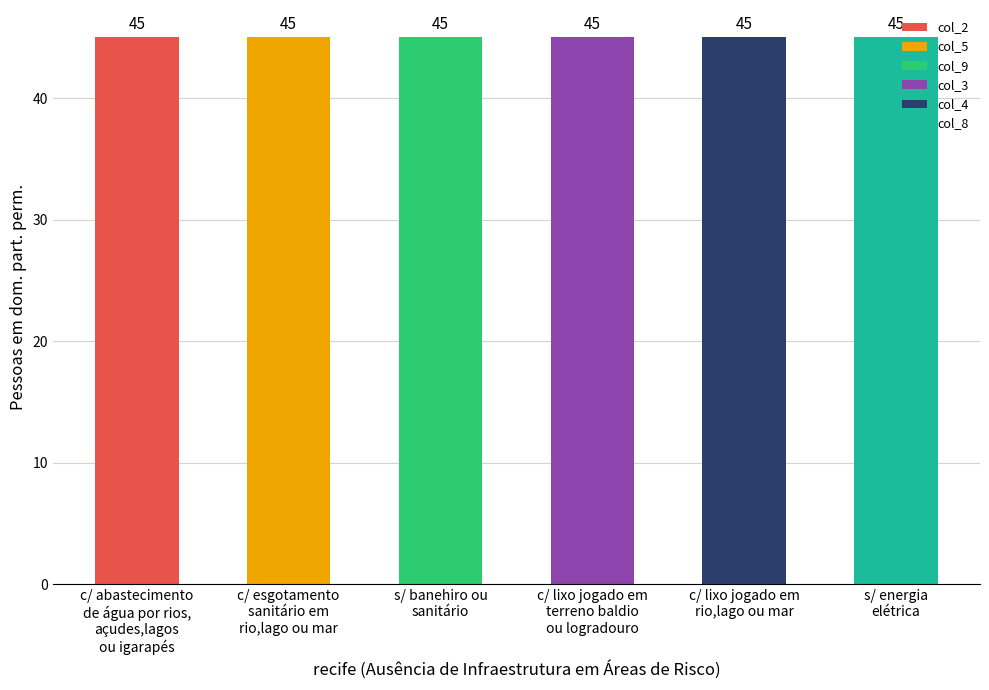

What are all the series names shown in the legend?

col_2, col_5, col_9, col_3, col_4, col_8